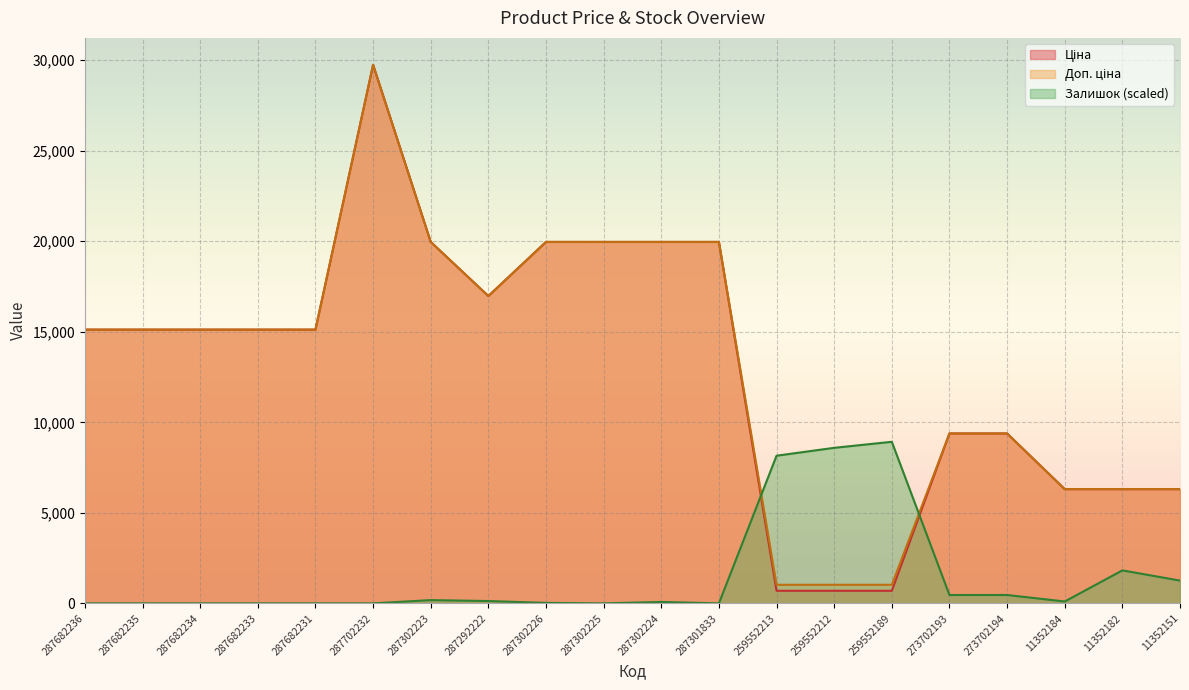

What is the label of the 8th point from the right?

259552213